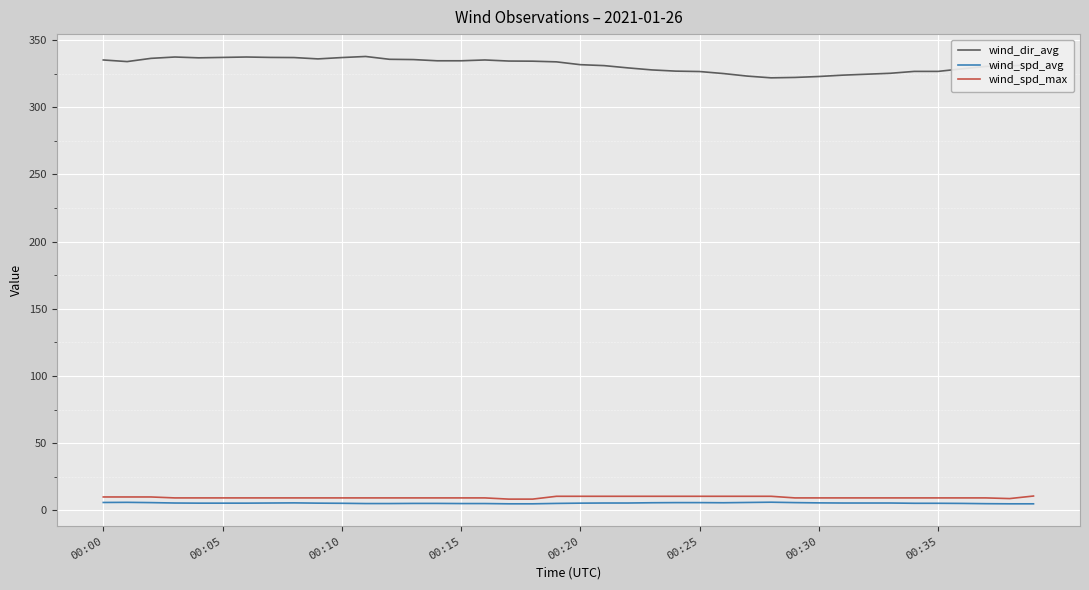

Is this an area chart (filled region under the line)?

No